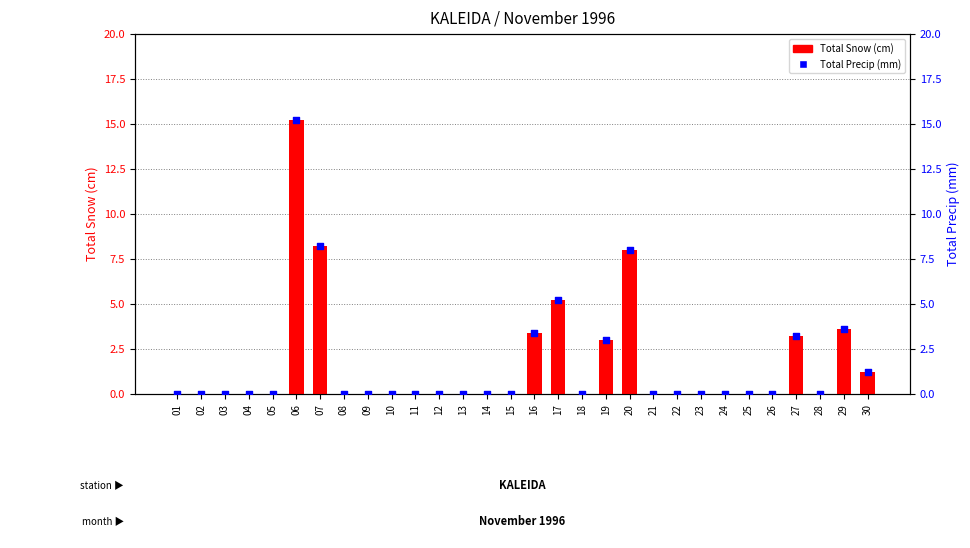

What is the total value across all series at 30?

2.4